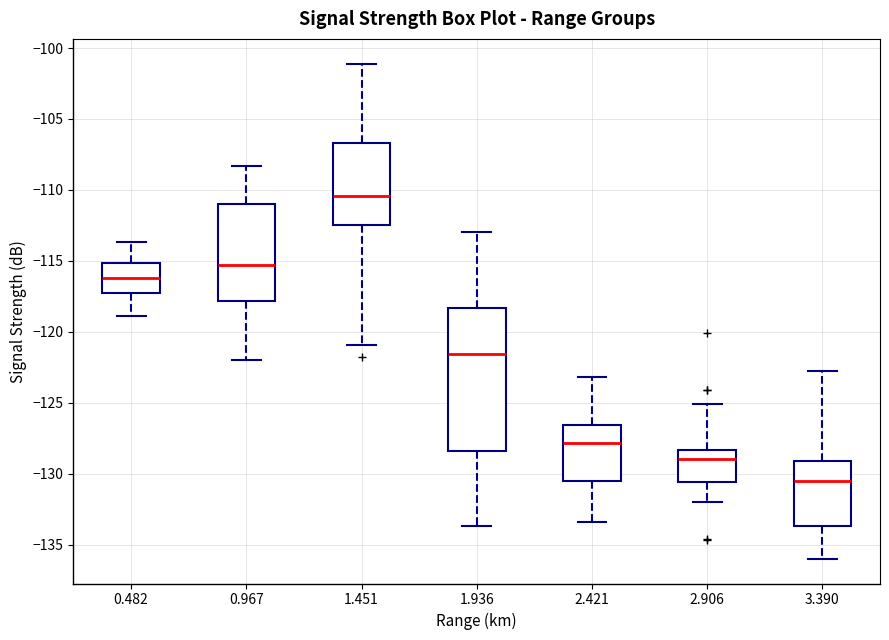

Where is the upper edge of the box at x = 0.482 on the y-axis? The values are not printed on the chart, so give them approximately, as read against the axis.

-115.0